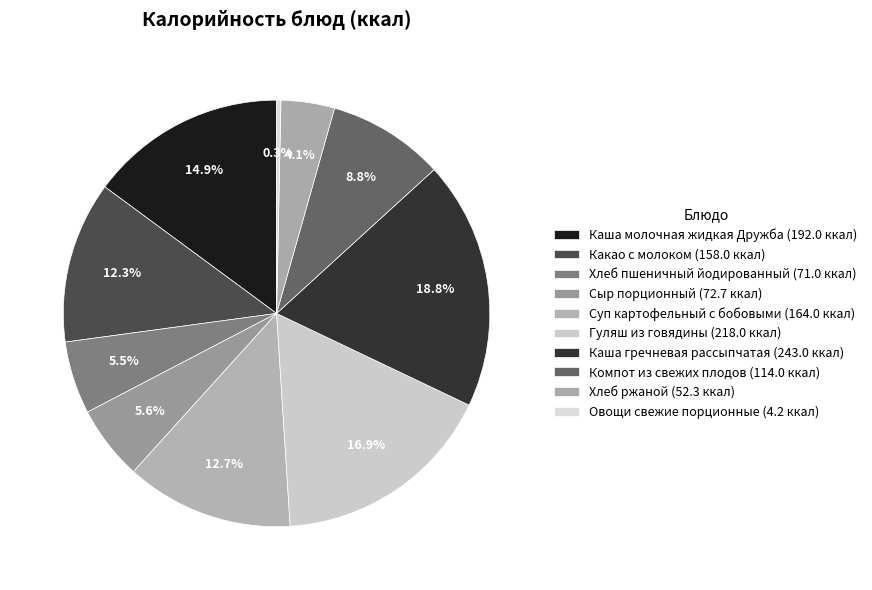

How many slices are in this pie chart?

10